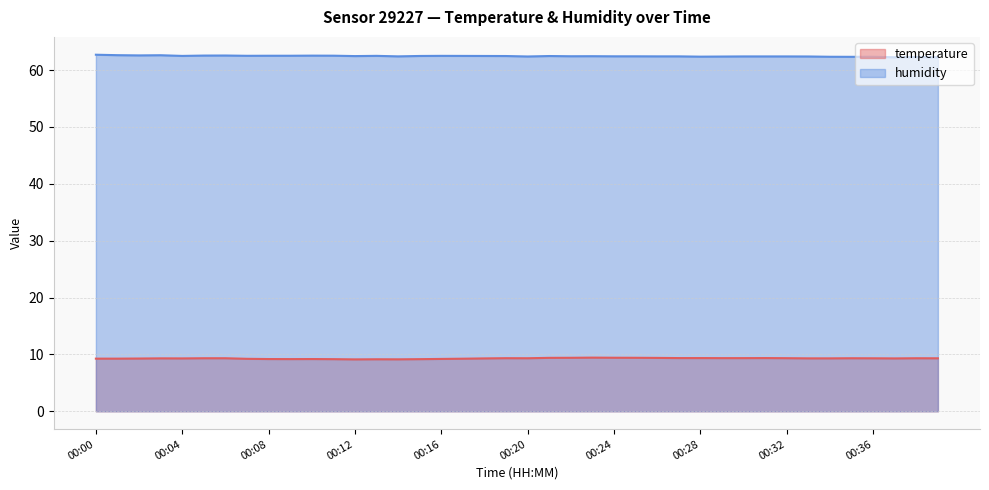

At which category does the chart reach its minimum across all series?

00:12